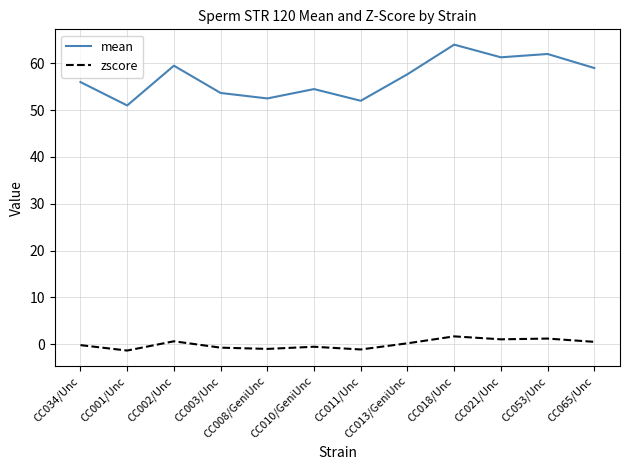

At which label does mean reach its peak?

CC018/Unc